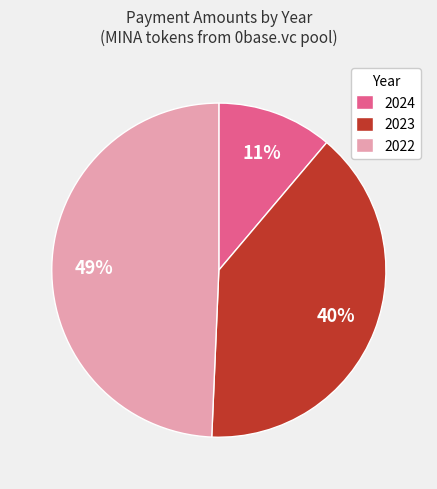

Combined, do 2024 and 2022 account for over 50%?

Yes